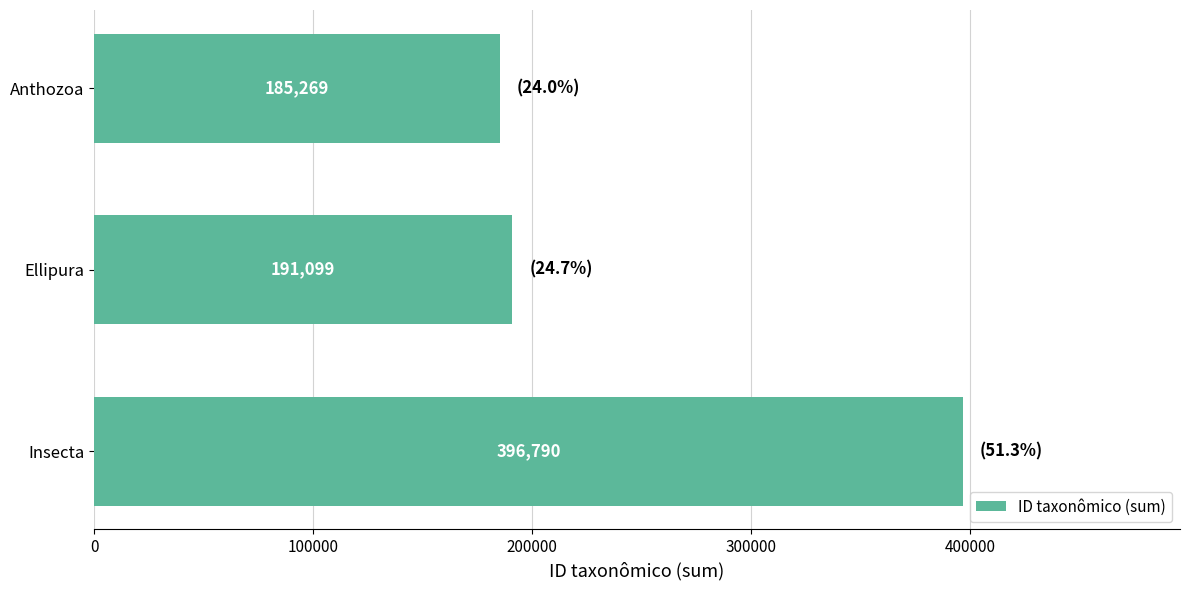

The value at Insecta is 396790. True or false?

True